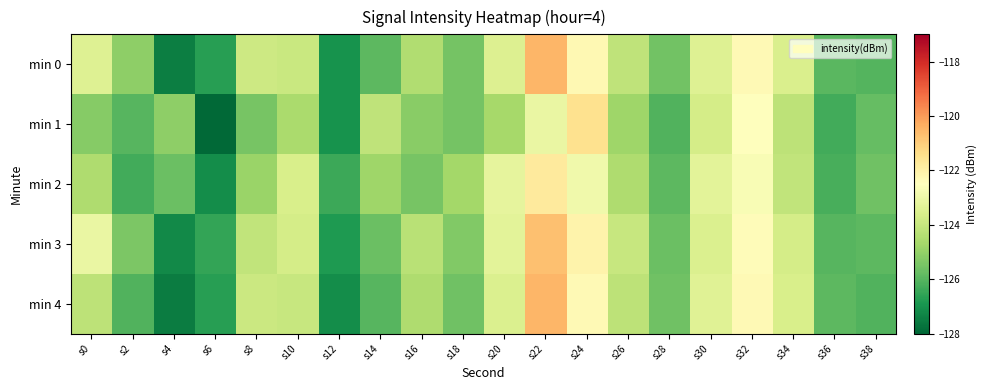

Reading left to right, what are all the values shown in this chart?

min 0: s0=-123.4	s2=-125.1	s4=-127.5	s6=-126.7	s8=-123.8	s10=-123.9	s12=-127.0	s14=-125.9	s16=-124.5	s18=-125.5	s20=-123.5	s22=-120.5	s24=-122.3	s26=-124.2	s28=-125.6	s30=-123.4	s32=-122.3	s34=-123.6	s36=-126.0	s38=-126.0
min 1: s0=-125.2	s2=-126.0	s4=-125.1	s6=-127.9	s8=-125.5	s10=-124.6	s12=-127.0	s14=-124.2	s16=-125.2	s18=-125.5	s20=-124.7	s22=-123.1	s24=-121.5	s26=-124.8	s28=-126.1	s30=-123.7	s32=-122.5	s34=-124.2	s36=-126.3	s38=-125.8
min 2: s0=-124.5	s2=-126.3	s4=-125.7	s6=-127.1	s8=-124.9	s10=-123.6	s12=-126.4	s14=-124.8	s16=-125.5	s18=-124.7	s20=-123.2	s22=-121.8	s24=-122.9	s26=-124.5	s28=-125.9	s30=-123.3	s32=-122.7	s34=-124.1	s36=-126.2	s38=-125.6
min 3: s0=-123.1	s2=-125.4	s4=-127.2	s6=-126.5	s8=-124.1	s10=-123.7	s12=-126.8	s14=-125.7	s16=-124.3	s18=-125.3	s20=-123.3	s22=-120.7	s24=-122.1	s26=-124.0	s28=-125.7	s30=-123.5	s32=-122.4	s34=-123.7	s36=-126.0	s38=-125.9
min 4: s0=-124.2	s2=-126.1	s4=-127.5	s6=-126.7	s8=-123.9	s10=-124.0	s12=-127.1	s14=-126.0	s16=-124.5	s18=-125.6	s20=-123.5	s22=-120.5	s24=-122.3	s26=-124.2	s28=-125.6	s30=-123.4	s32=-122.3	s34=-123.6	s36=-125.9	s38=-126.1